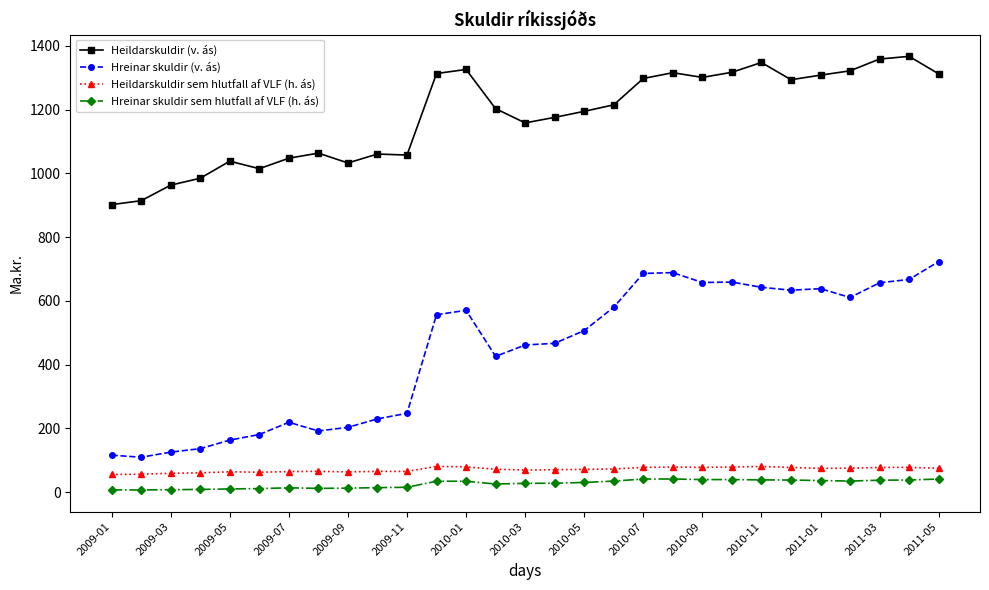

Which series has the largest range (max minus min)?

Hreinar skuldir (v. ás)